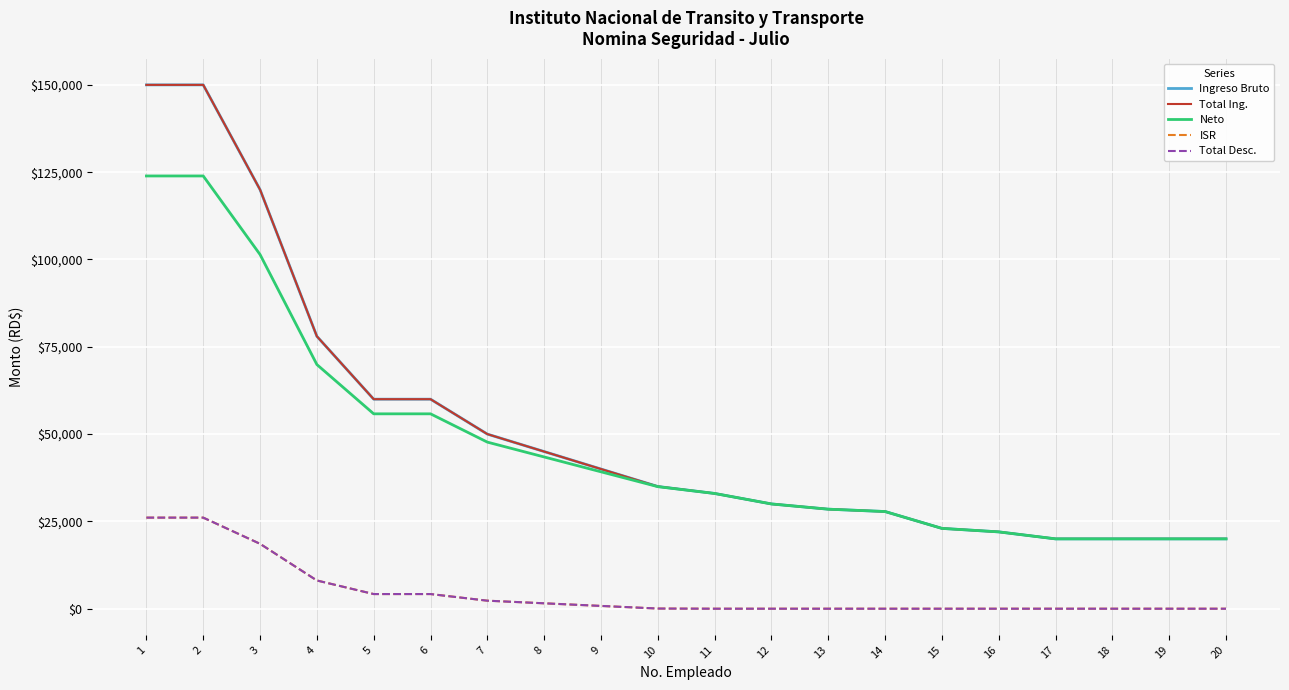

Does the chart display data point markers on the line(s)?

No